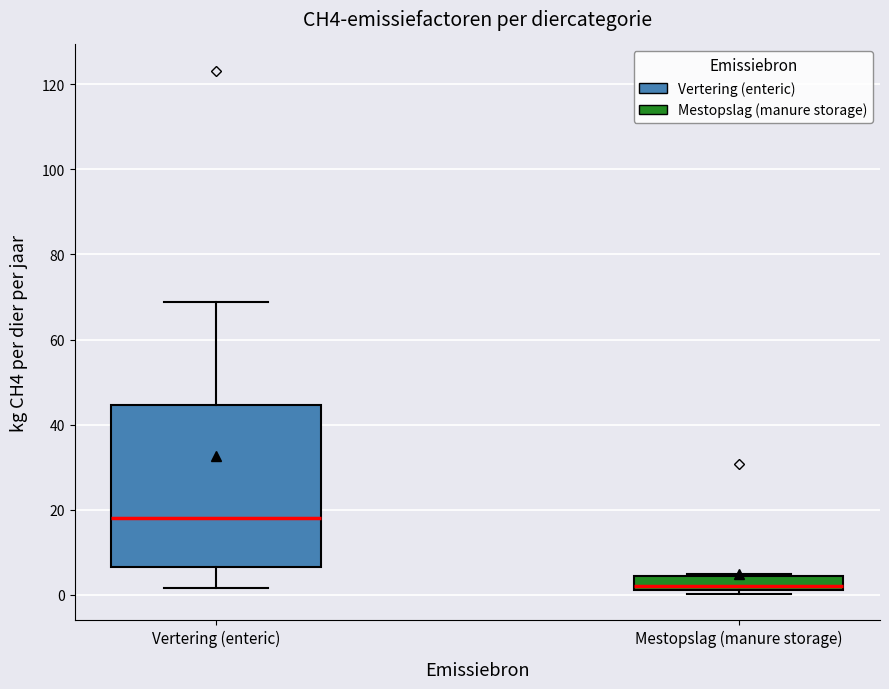

Where is the lower edge of the box for Mestopslag (manure storage) on the y-axis? The values are not printed on the chart, so give them approximately, as read against the axis.

0